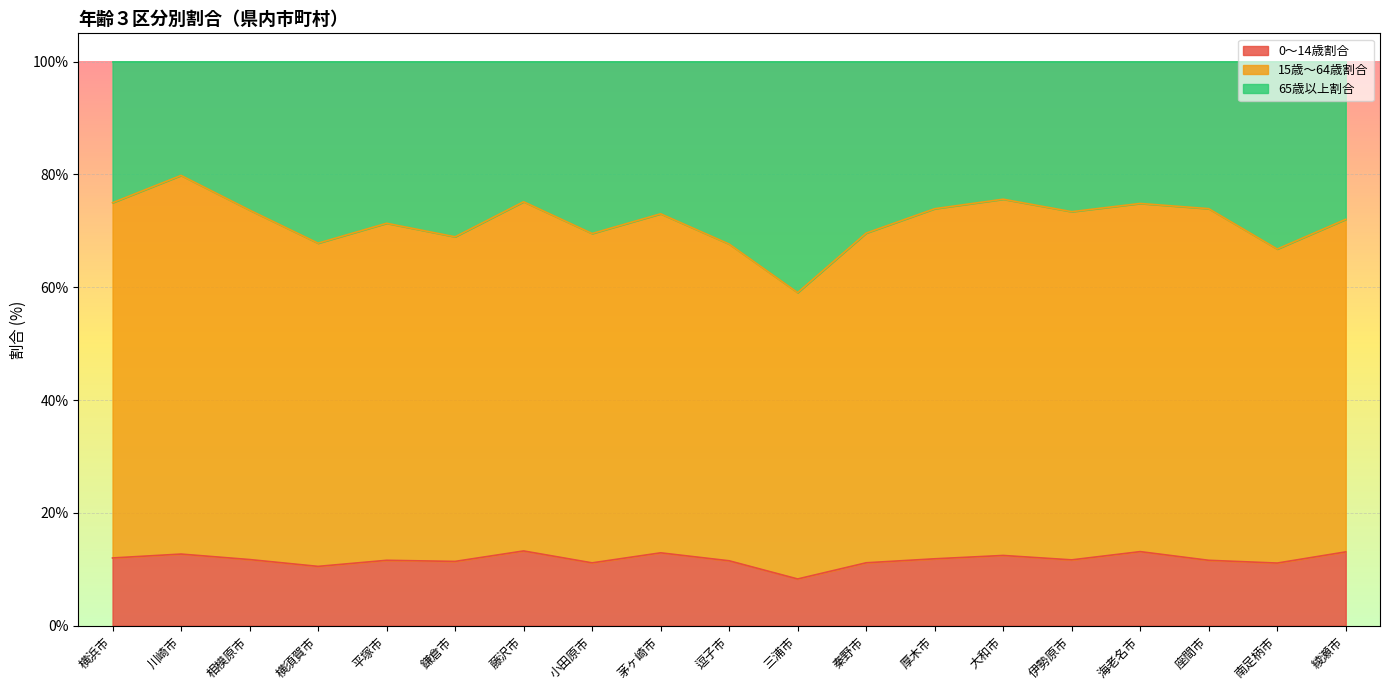

Is the value of 15歳～64歳割合 at 大和市 greater than the value of 0～14歳割合 at 座間市?

Yes